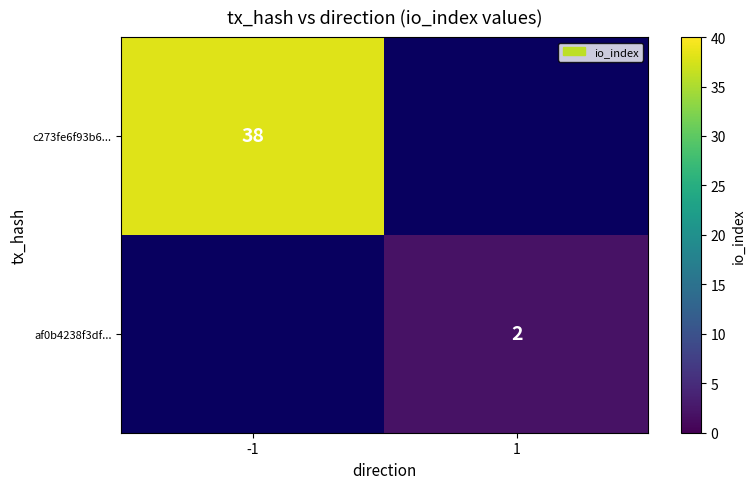

How many distinct data groups are displayed?

2